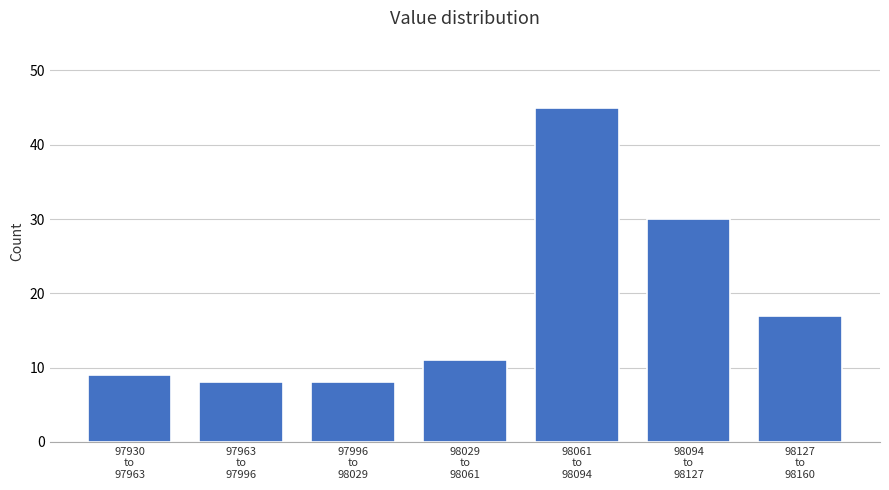

Reading right to left, transcribe all the data shown in this chart.

17	30	45	11	8	8	9